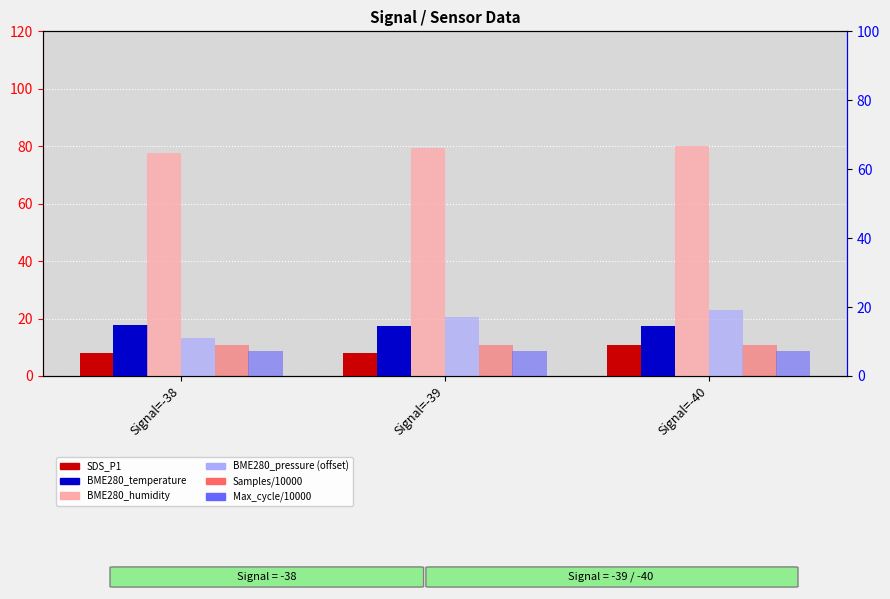

Which has a higher value, Signal=-38 or Signal=-40?

Signal=-40